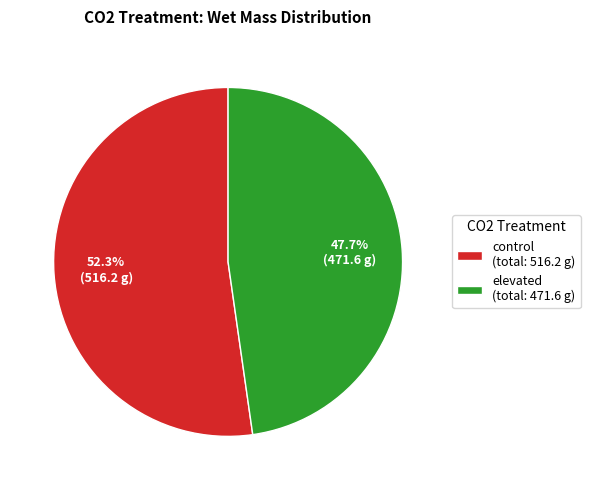

Does control (total: 516.2 g) represent more than half of the total?

Yes